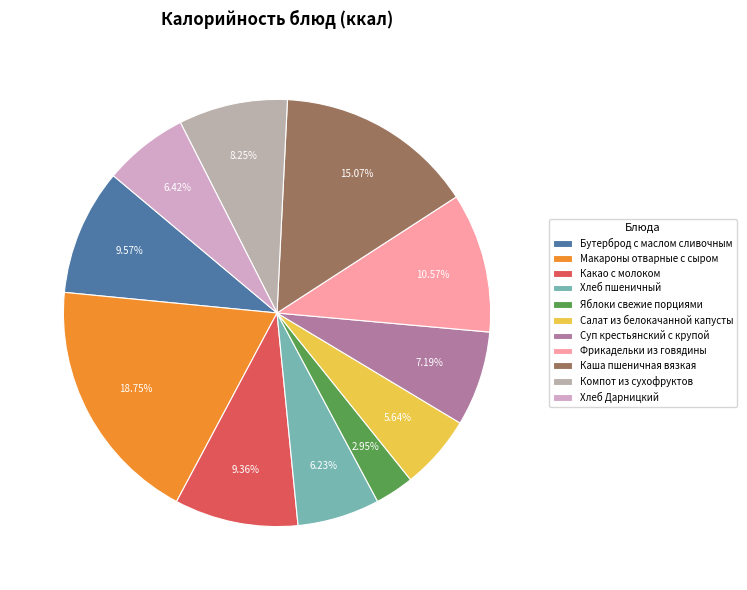

Is it true that Яблоки свежие порциями is 3% of the pie?

True